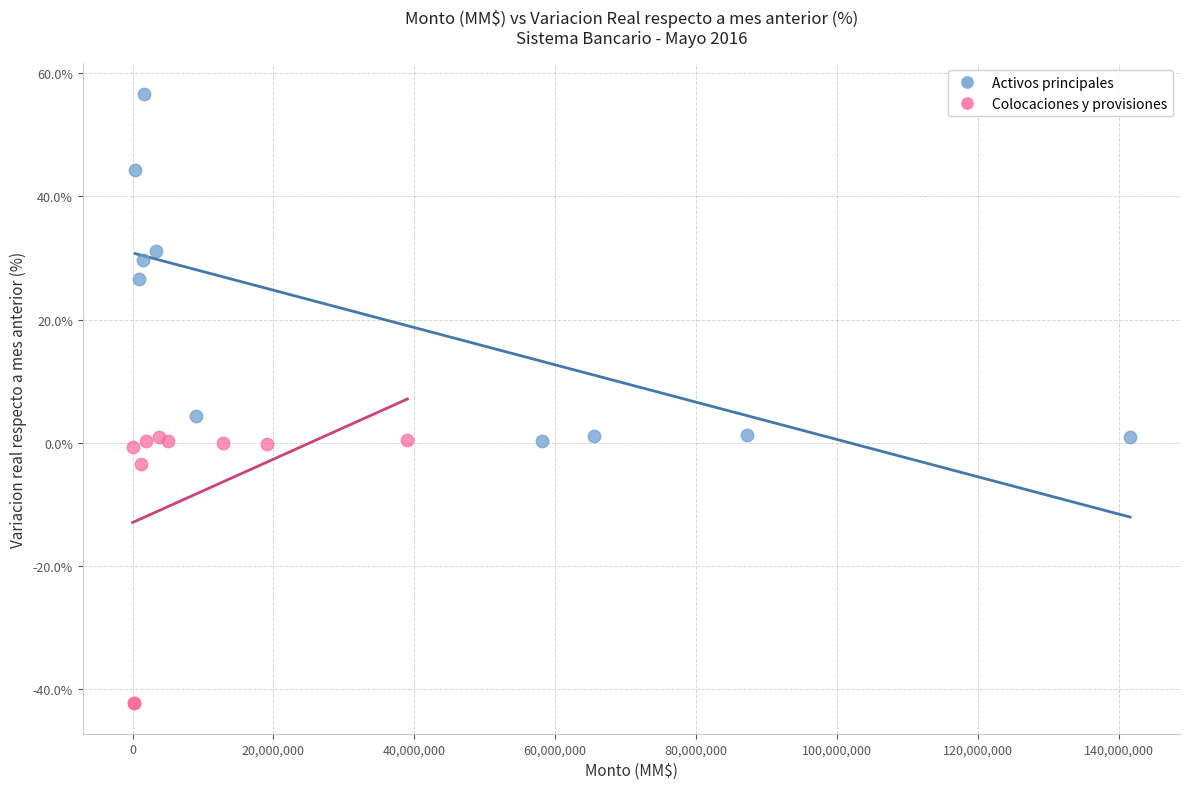

Which series has the widest spread of Y values?

Activos principales